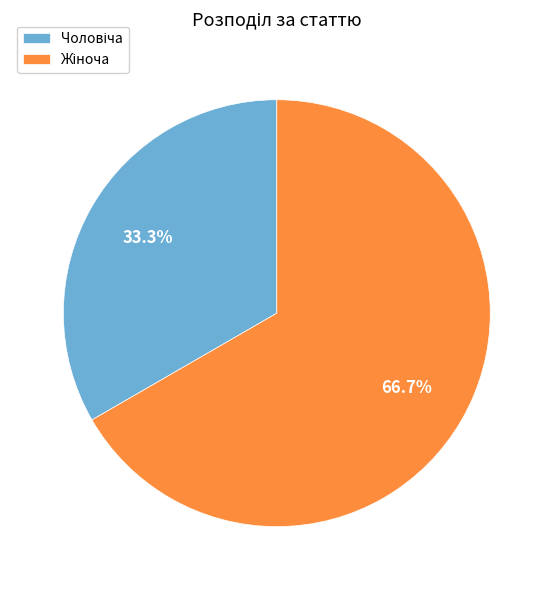

Is there a majority slice in this chart?

Yes